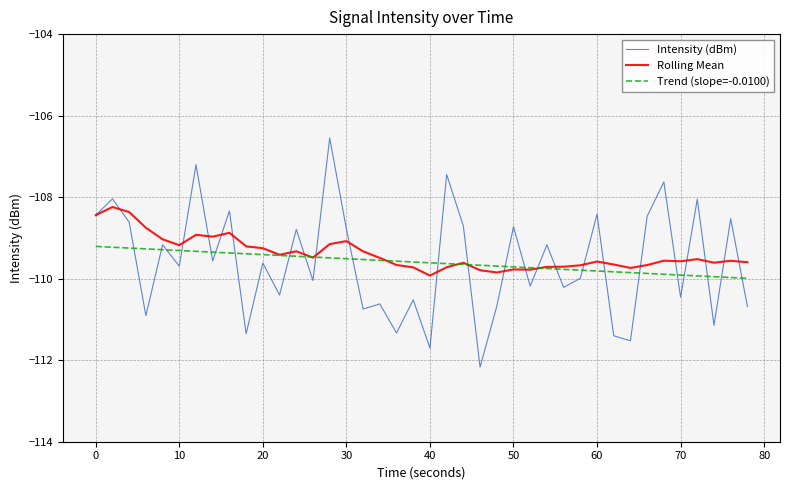

What is the greatest value displayed?

-106.5